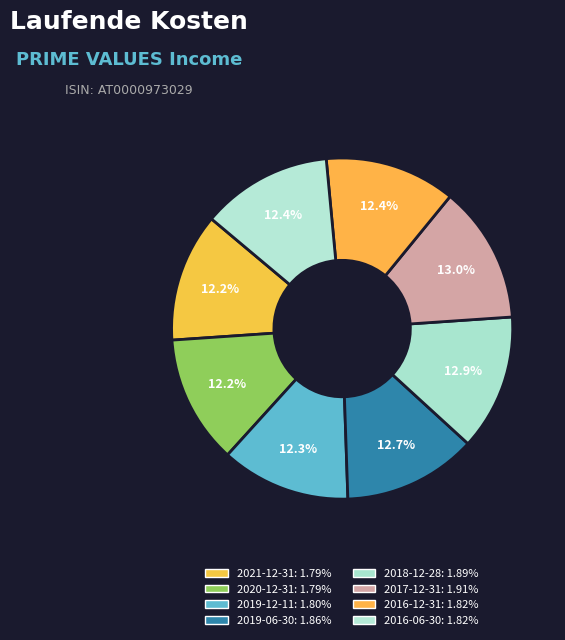

How many segments does this pie chart have?

8